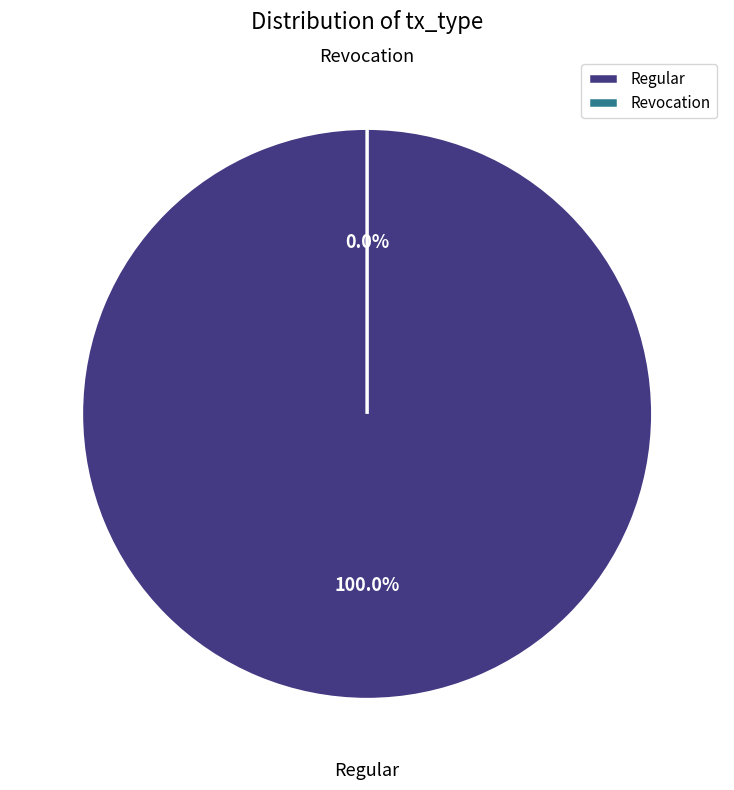

What is the smallest slice in the pie chart?

Revocation